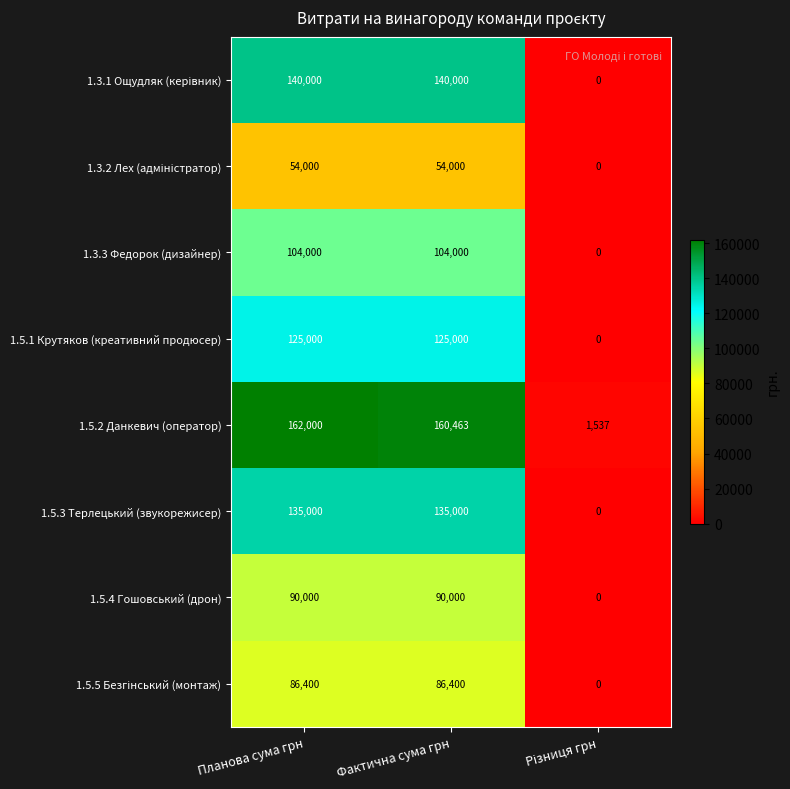

At which category is the sum across all series the highest?

Планова сума грн